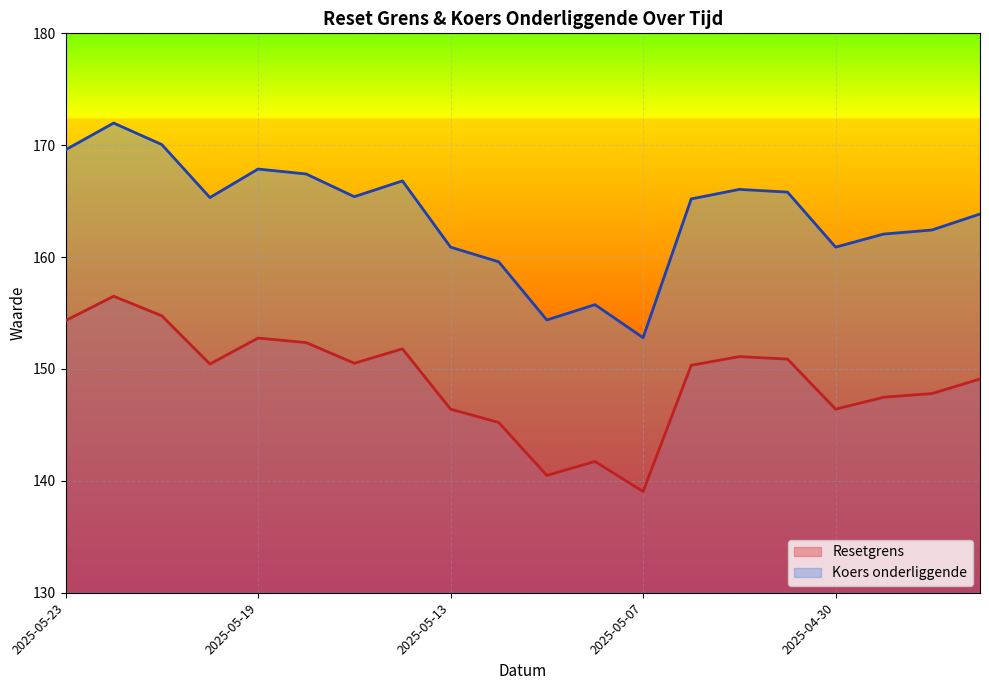

Which category has the lowest value in the Resetgrens series?

2025-05-07